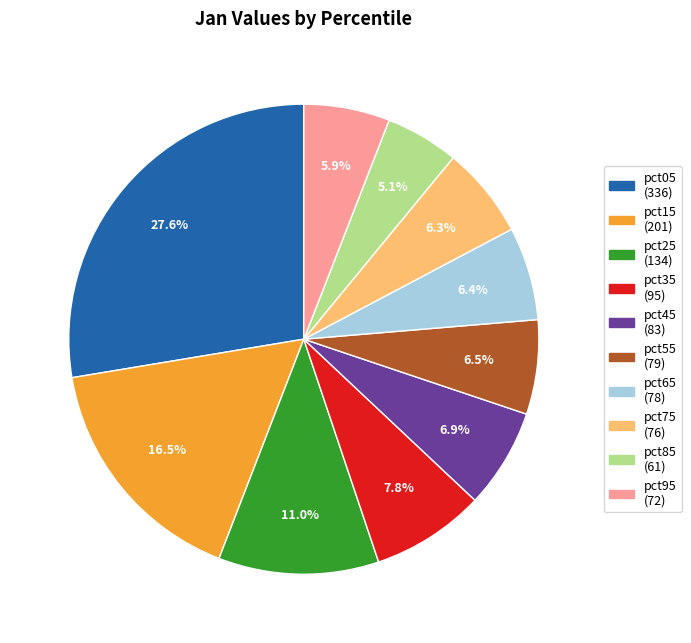

How many slices are in this pie chart?

10